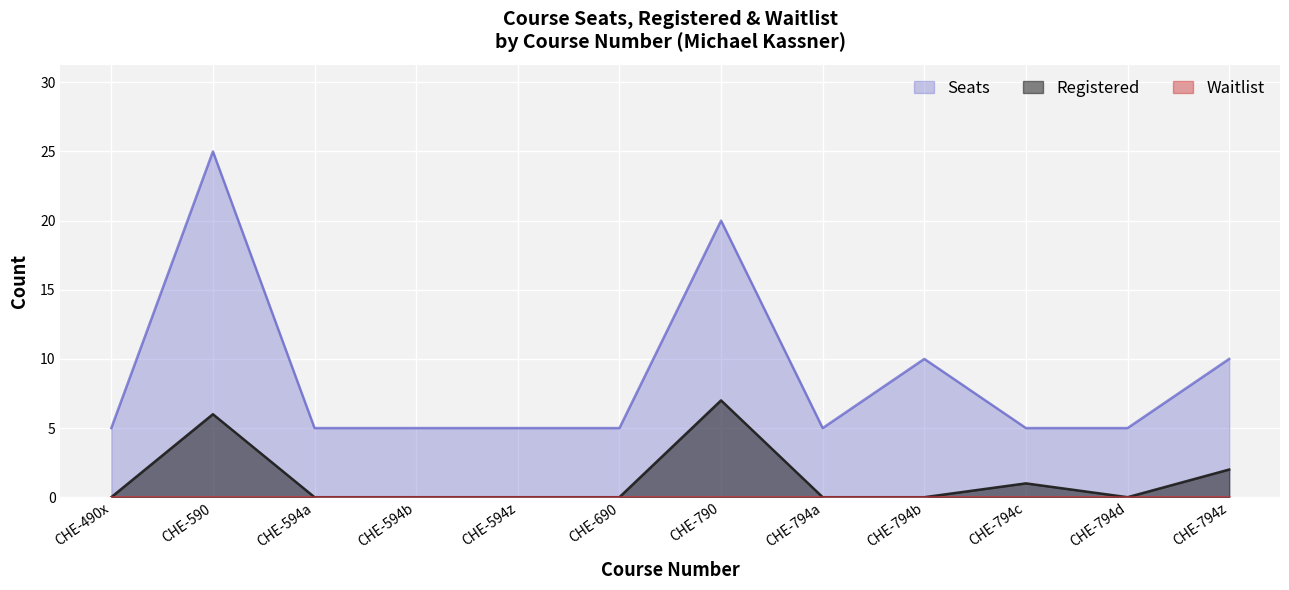

True or false: Registered has more than 1 interior local peaks.

True